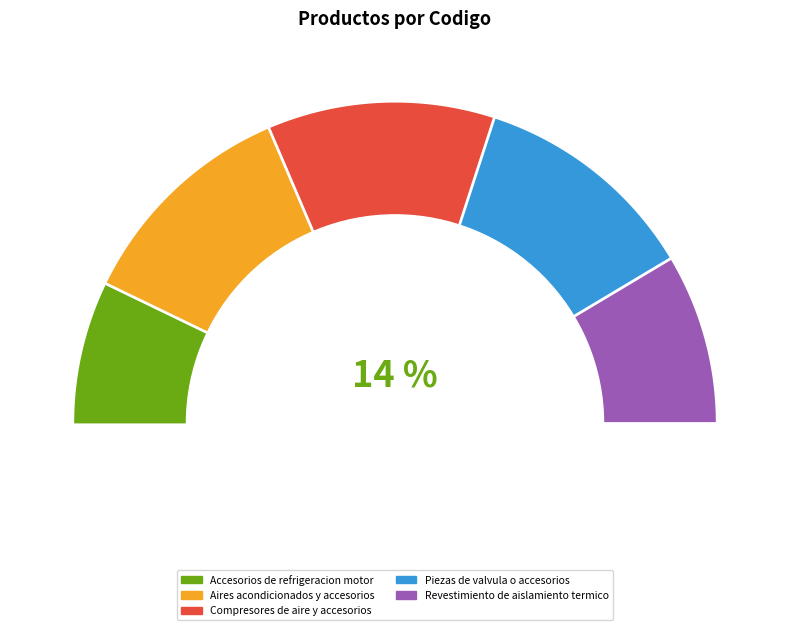

Which category has the smallest portion of the pie?

Accesorios de refrigeracion motor